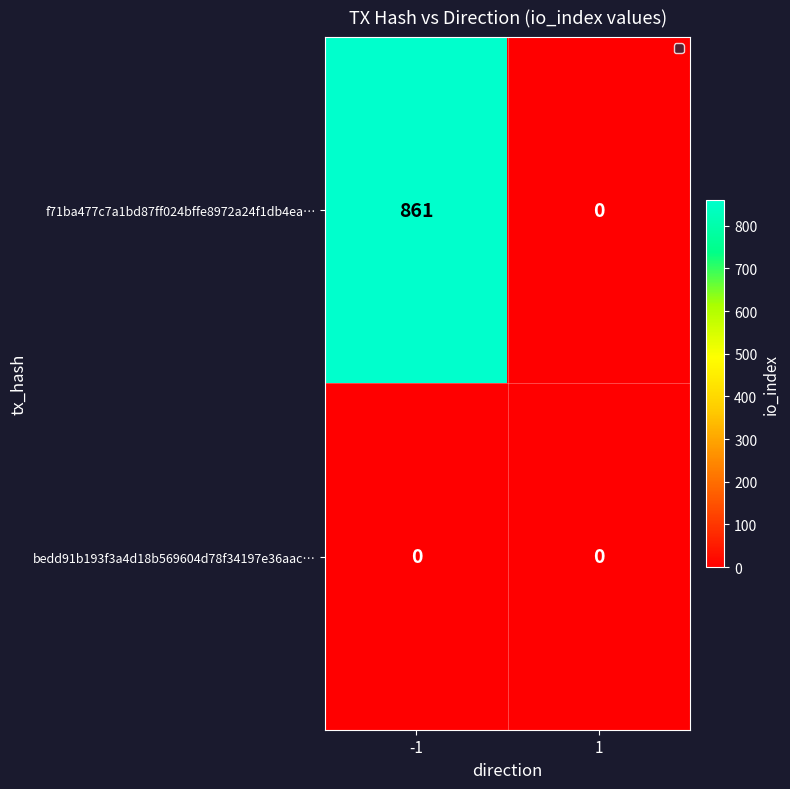

What is the difference between the f71ba477c7a1bd87ff024bffe8972a24f1db4ea… values at -1 and 1?

861